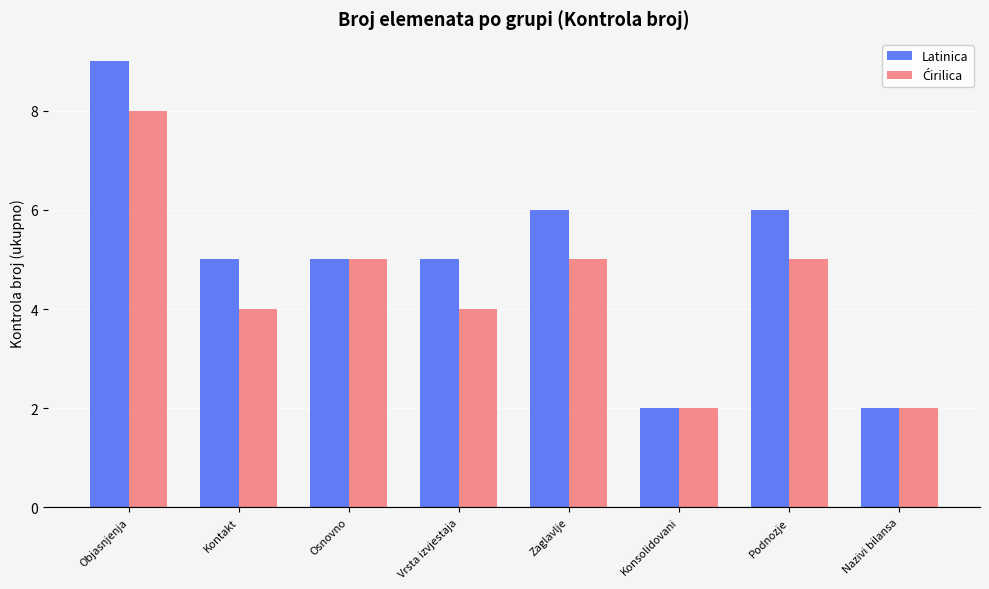

What is the sum of the Latinica values at Objasnjenja and Kontakt?

14